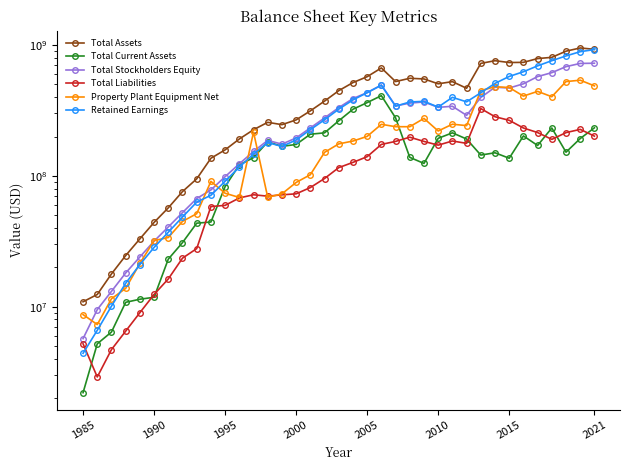

How many data points in Total Stockholders Equity are less than 290364000?

18